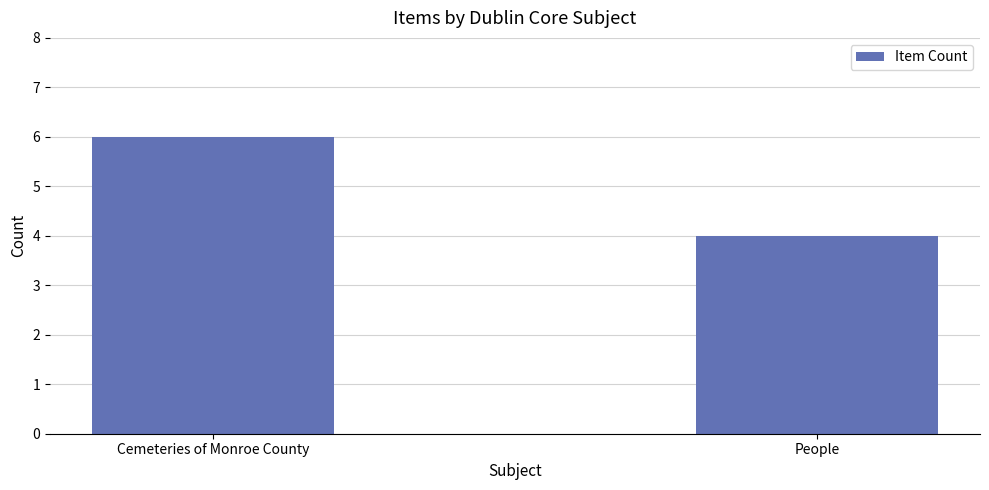

What is the label of the 1st bar from the left?

Cemeteries of Monroe County